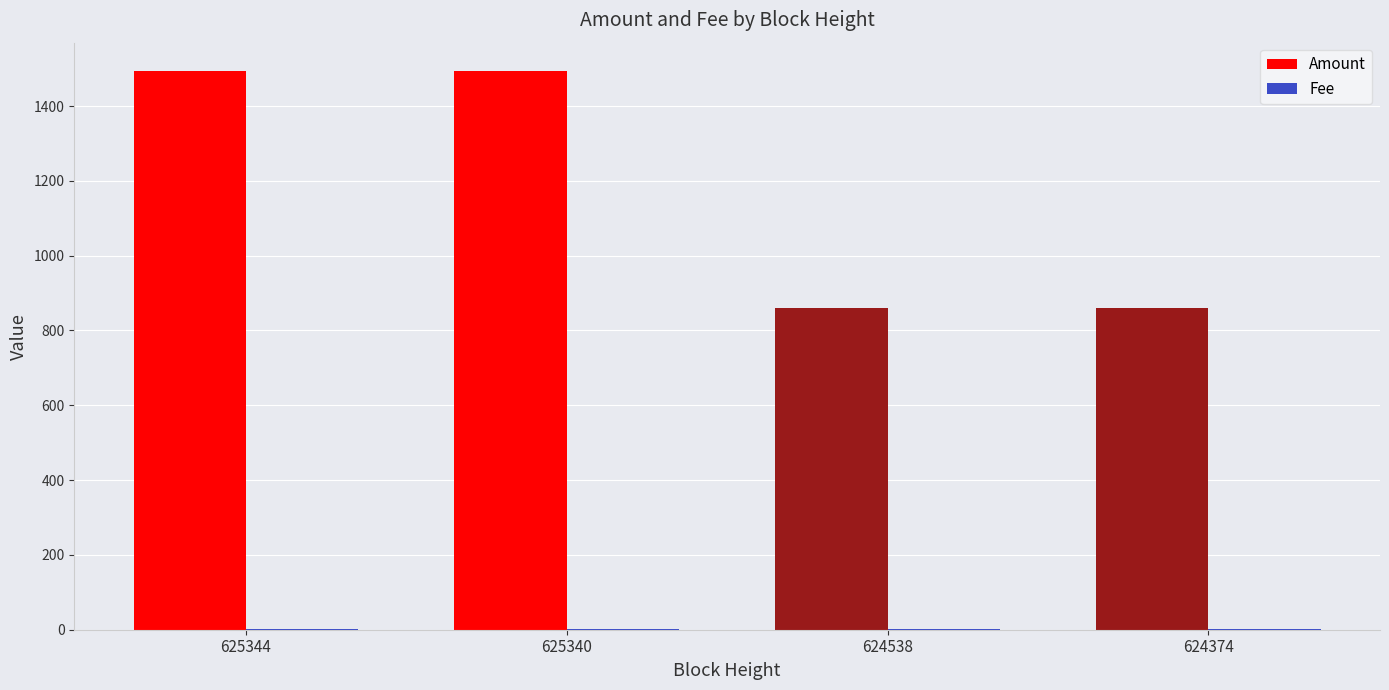

Between 625340 and 624374, which series saw the biggest shift?

Amount